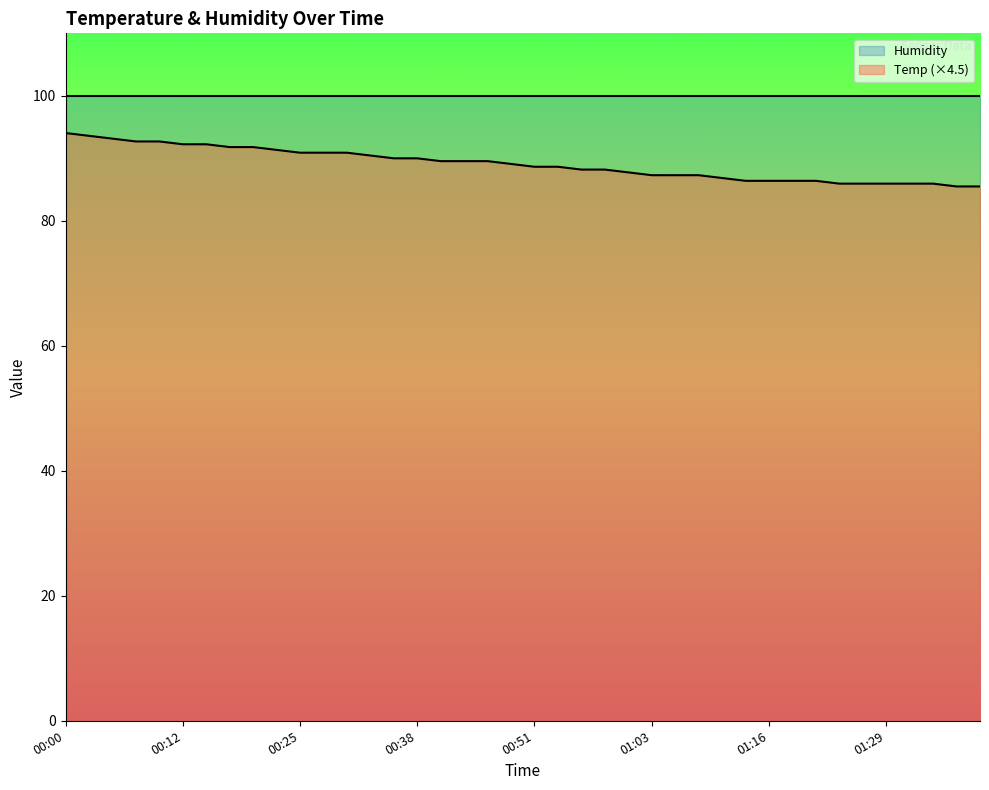

Which category has the lowest value across all series?

01:36